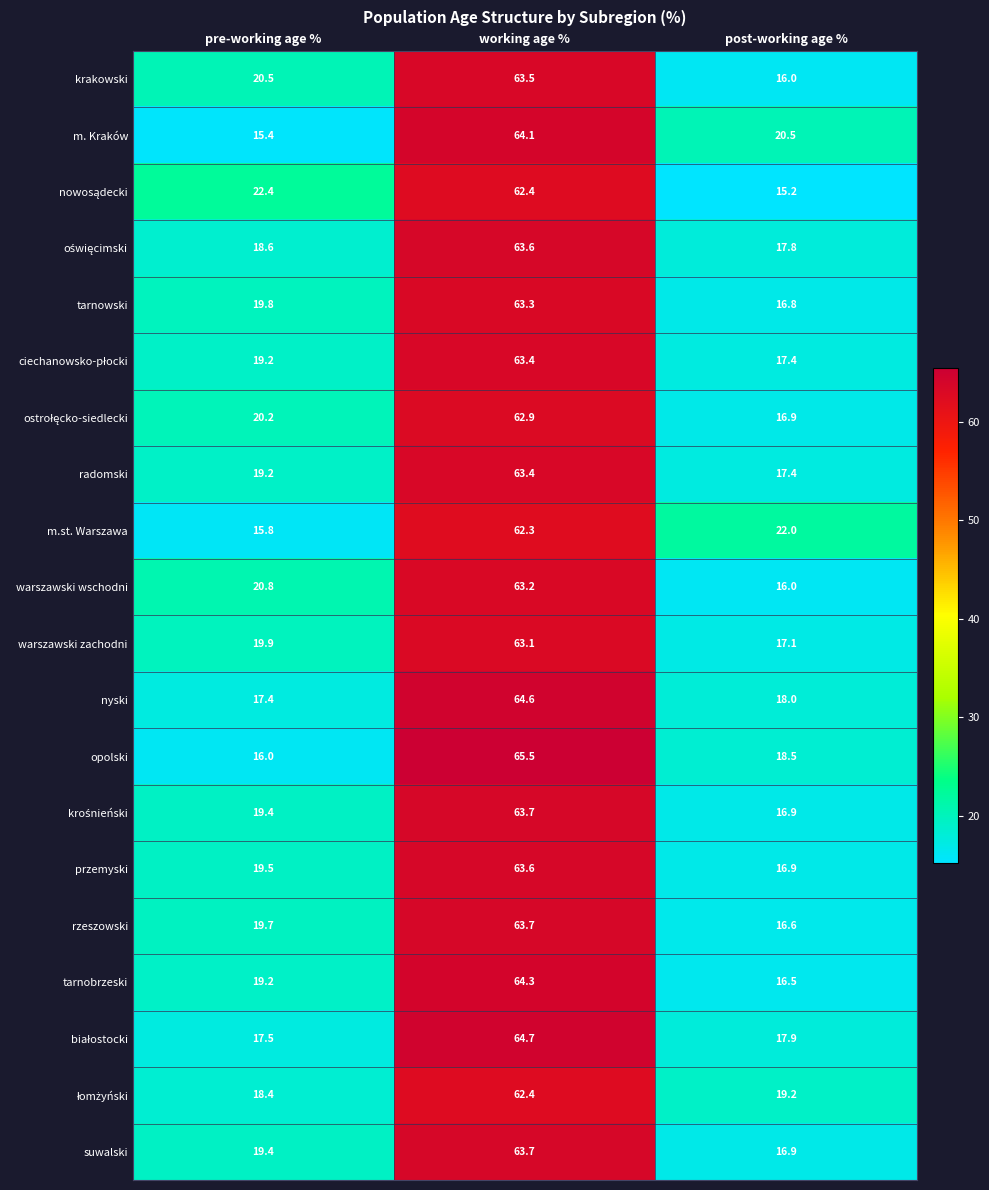

What is the maximum value shown in the chart?

65.5